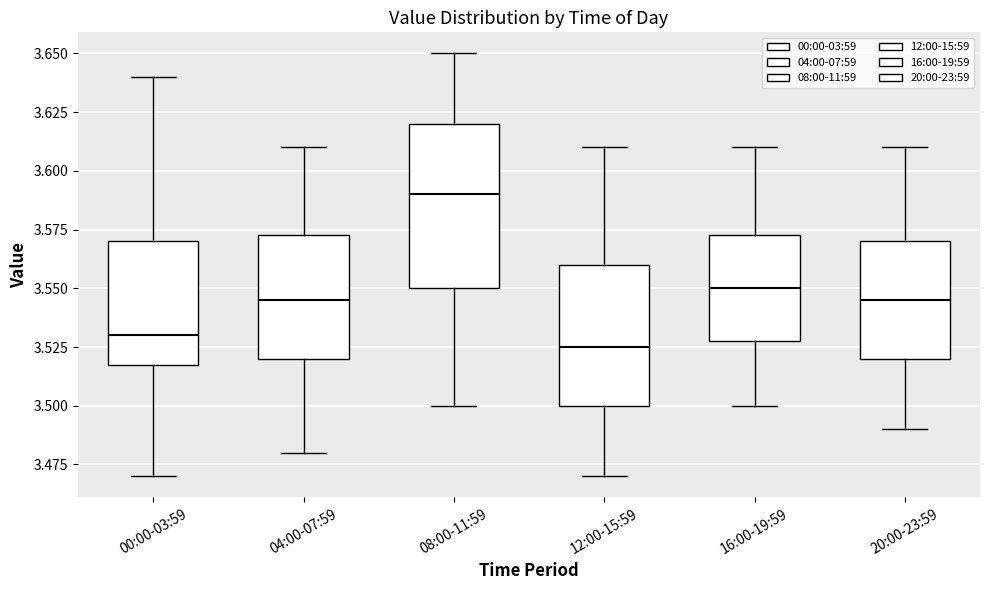

Where is the upper edge of the box for 20:00-23:59 on the y-axis? The values are not printed on the chart, so give them approximately, as read against the axis.

3.570